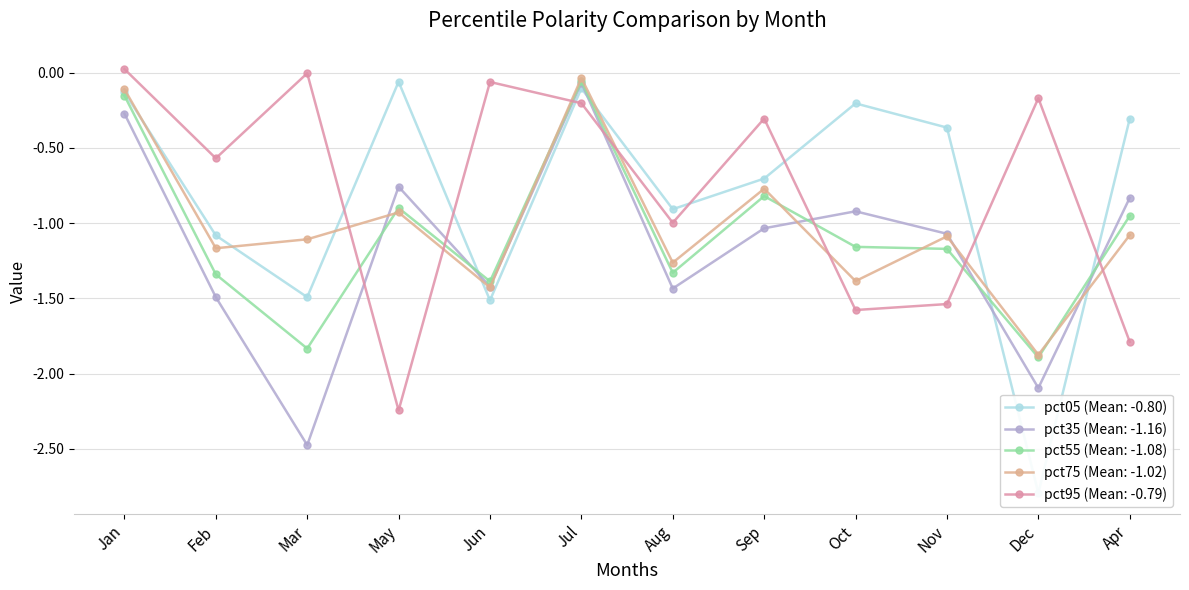

The pct95 series shows -1.8 at Apr. True or false?

True